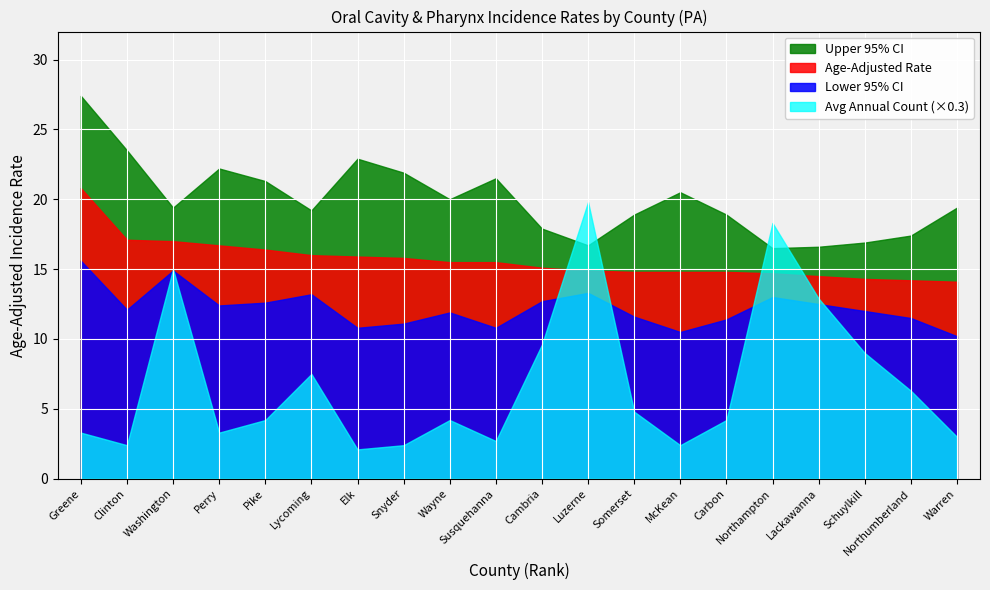

What is the difference between the Lower 95% CI values at Lackawanna and Northampton?

0.5